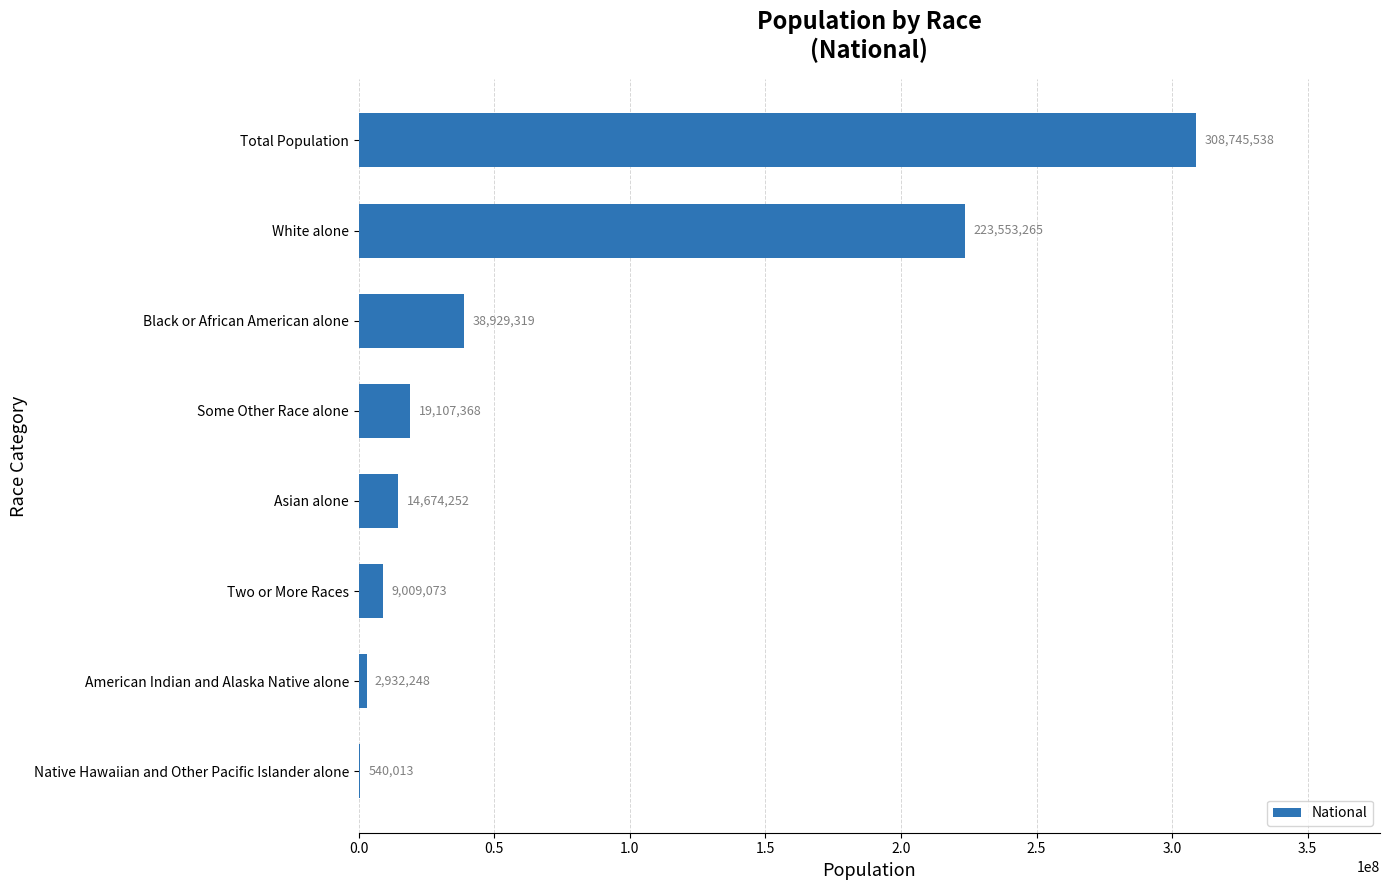

Count the number of data series in this chart.

1